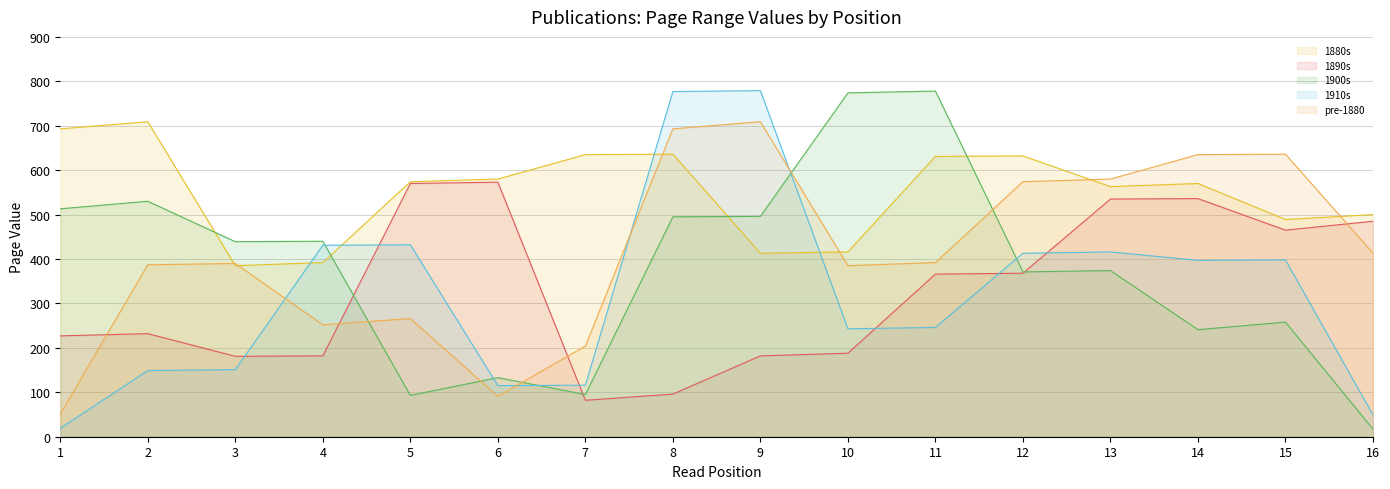

Between which two adjacent categories do 1880s and 1900s first intersect?

2 and 3